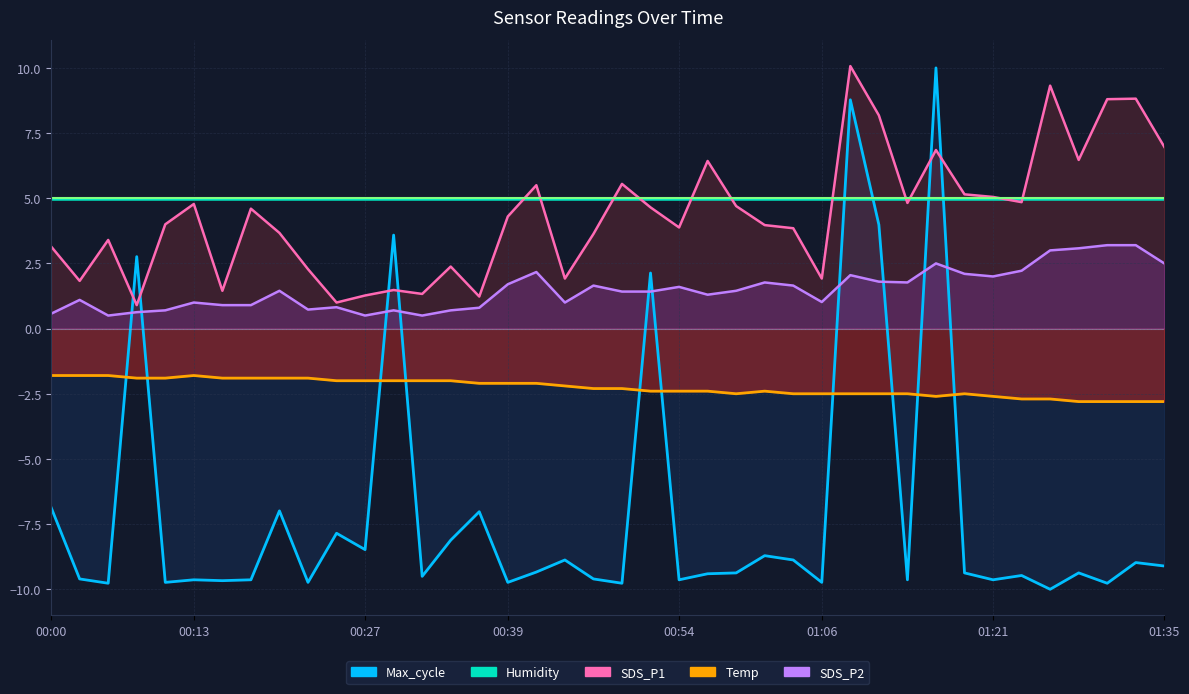

Count the number of categories in the chart.

40